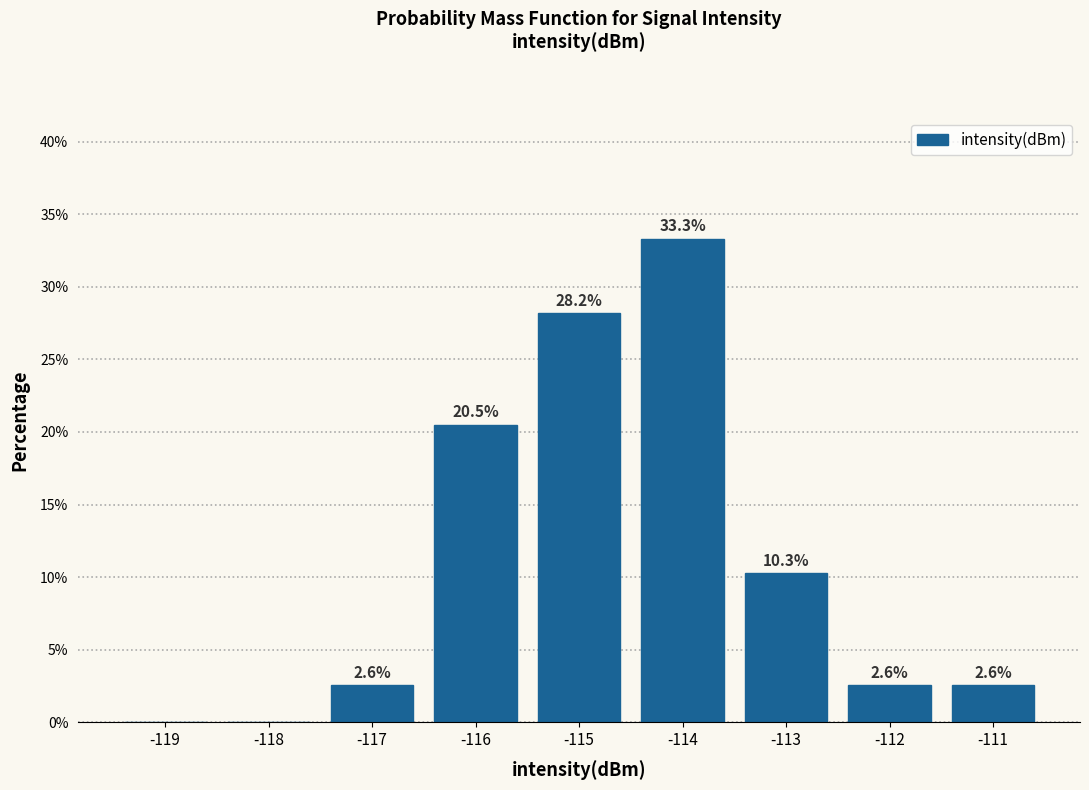

Reading right to left, extract all data points from this chart.

-111=2.6	-112=2.6	-113=10.3	-114=33.3	-115=28.2	-116=20.5	-117=2.6	-118=0.0	-119=0.0